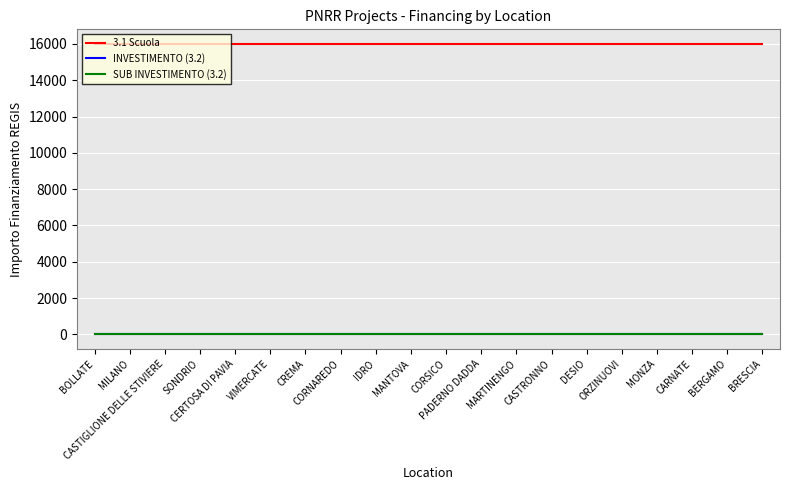

True or false: SUB INVESTIMENTO (3.2) and INVESTIMENTO (3.2) intersect in this chart.

False